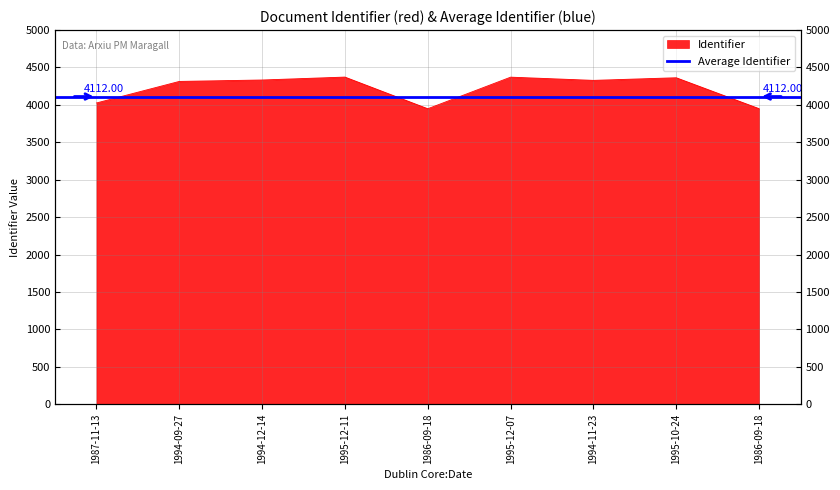

At which category does the chart reach its peak across all series?

1995-12-11